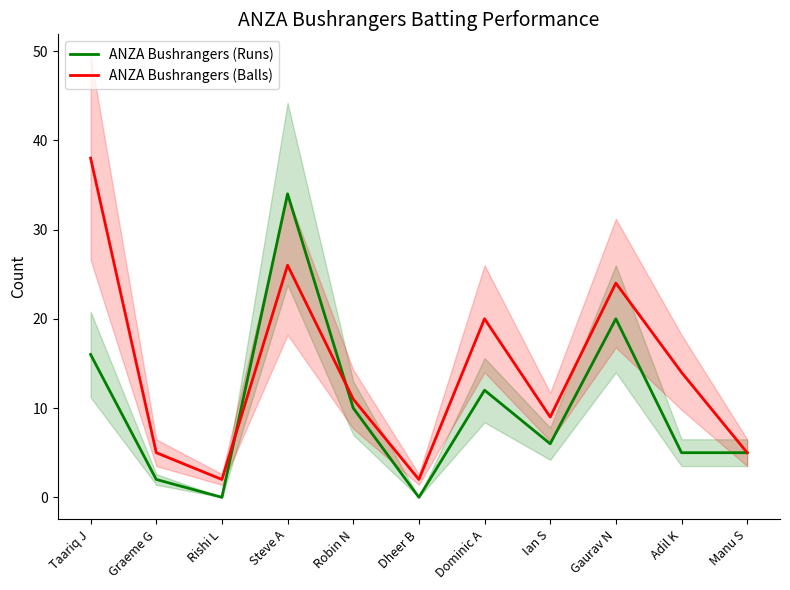

Rank the series at Steve A from highest to lowest value.

ANZA Bushrangers (Runs), ANZA Bushrangers (Balls)